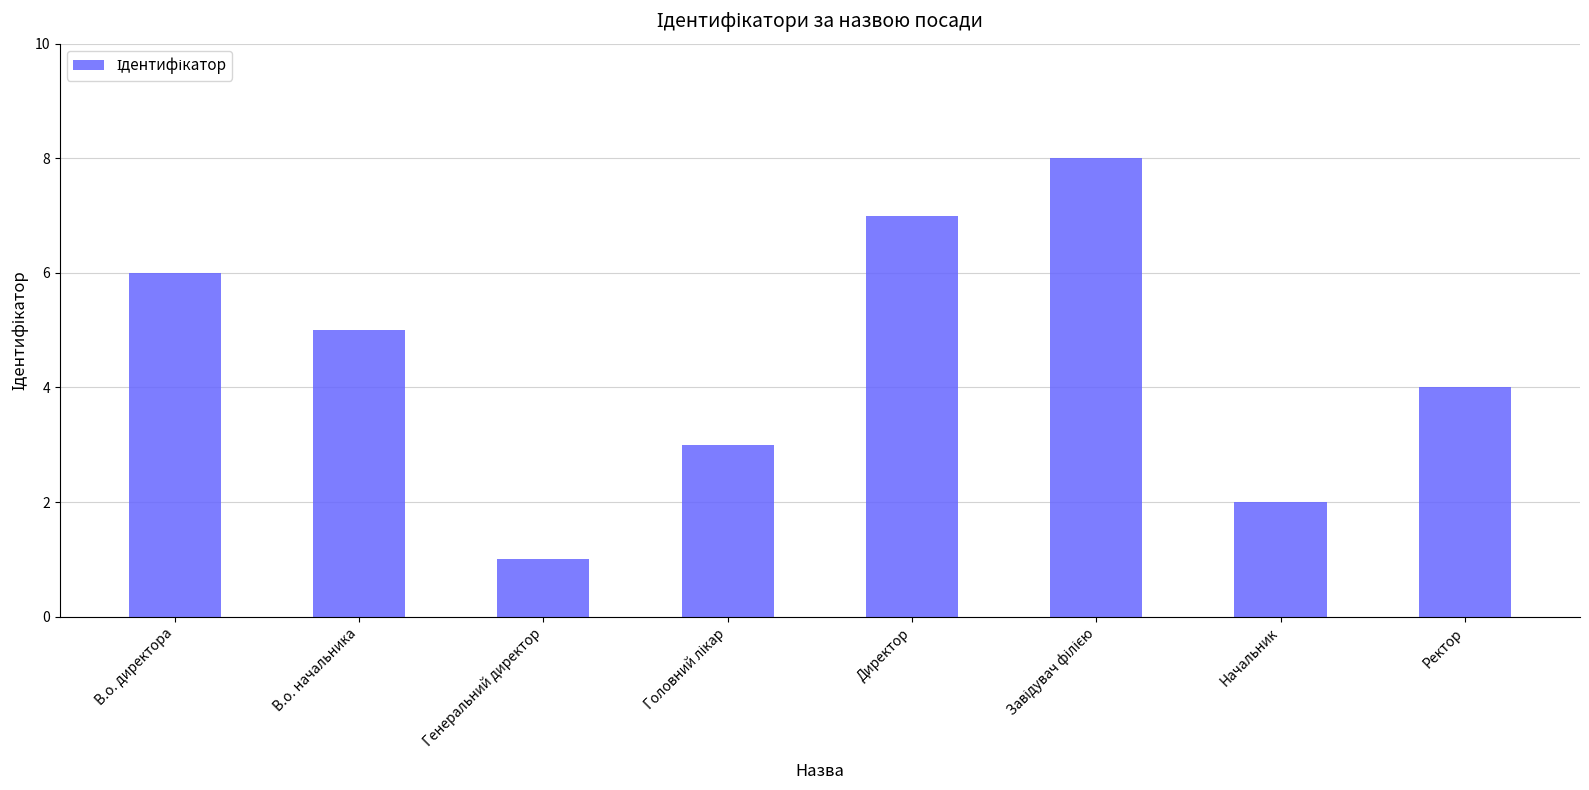

Where is the data nearest to the value 4?

Ректор